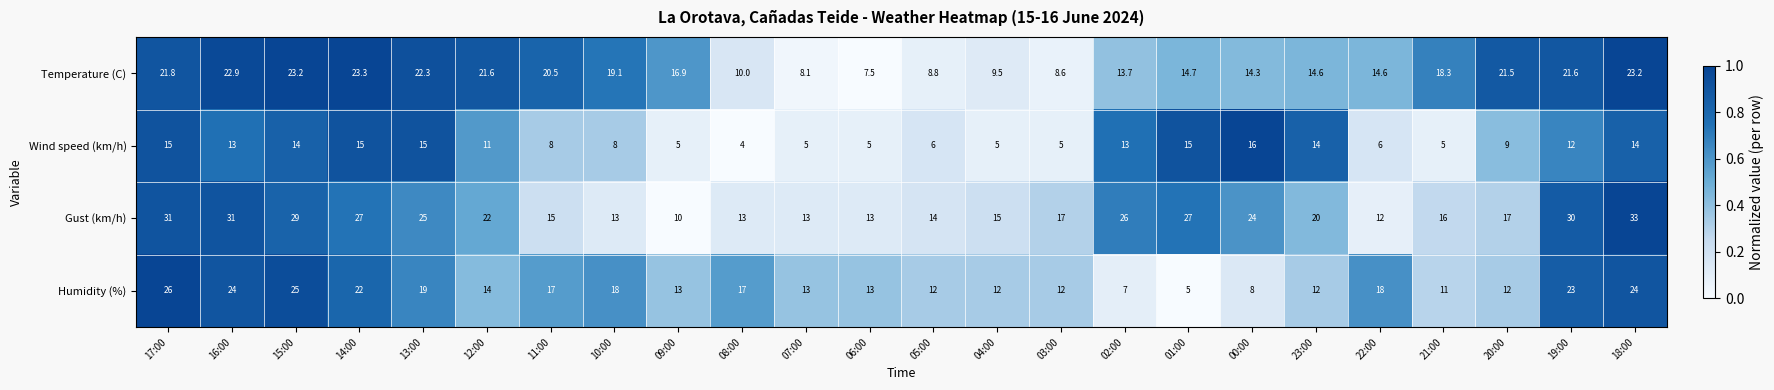

Which label corresponds to the largest value in the chart?

18:00